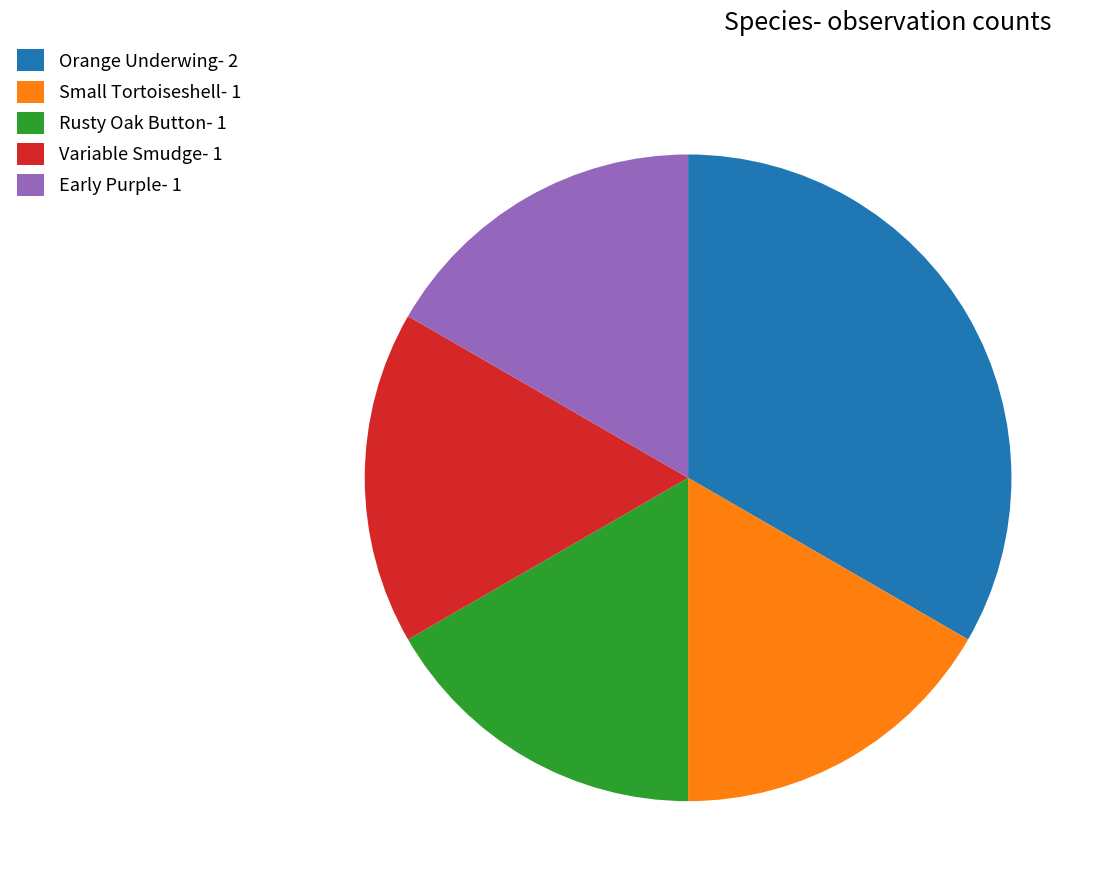

How many slices are in this pie chart?

5